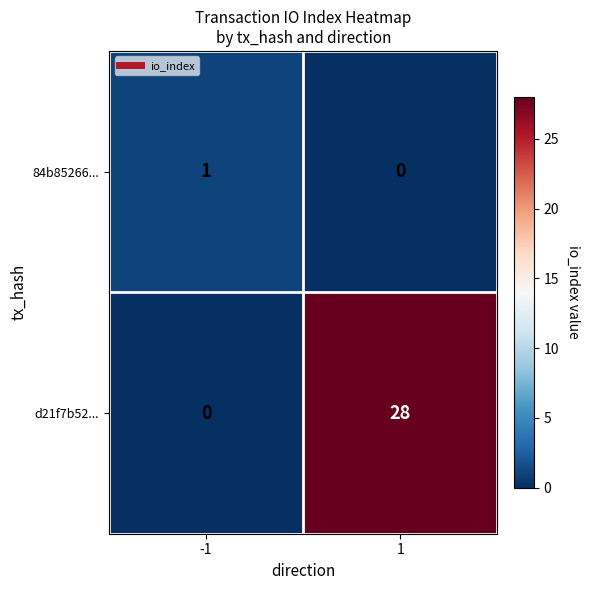

How many data points in d21f7b52... are less than 28?

1